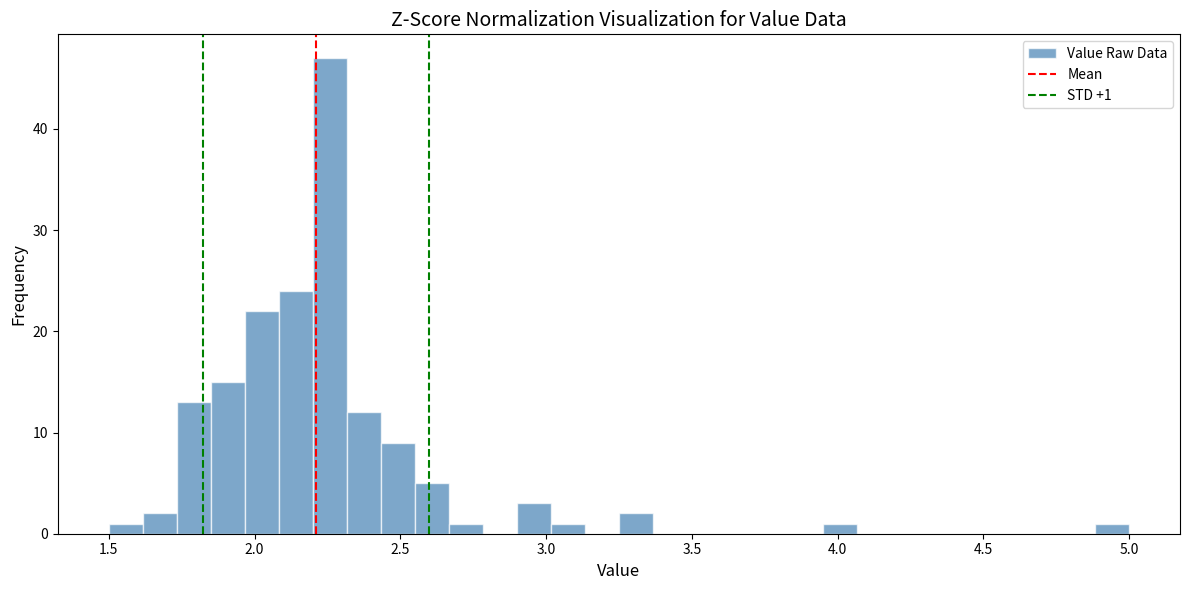

Around what value on the x-axis is the tallest bar? Give the approximate position of its centre, as read against the axis.

2.25